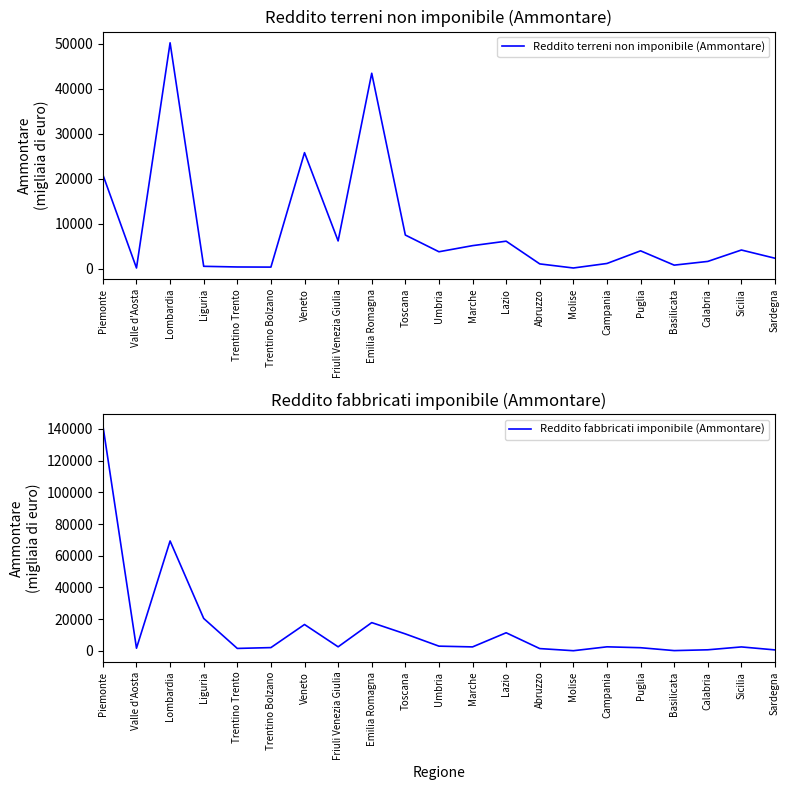

At which label does Reddito fabbricati imponibile (Ammontare) first exceed 2469?

Piemonte